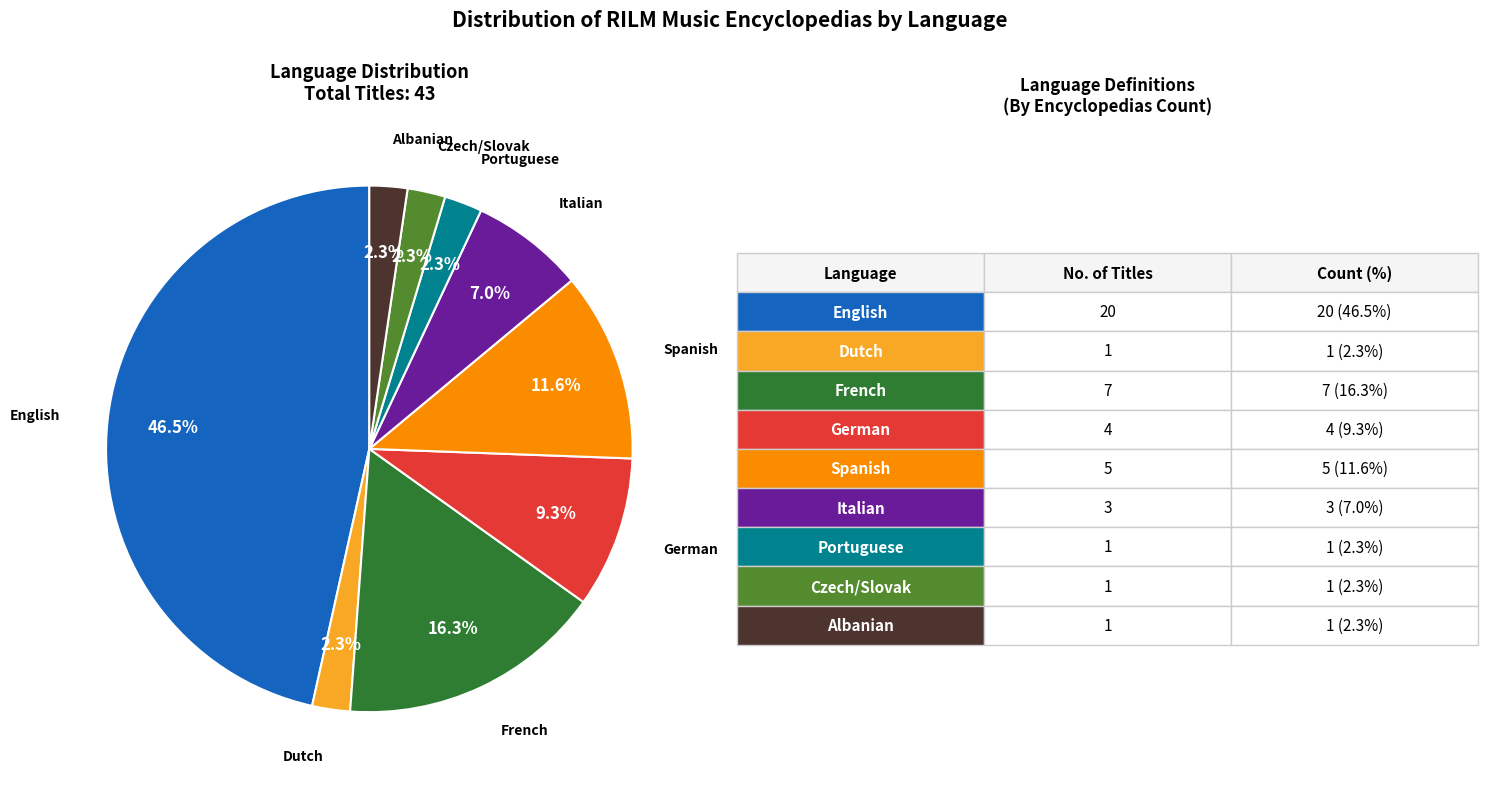

Does any single category account for the majority?

No